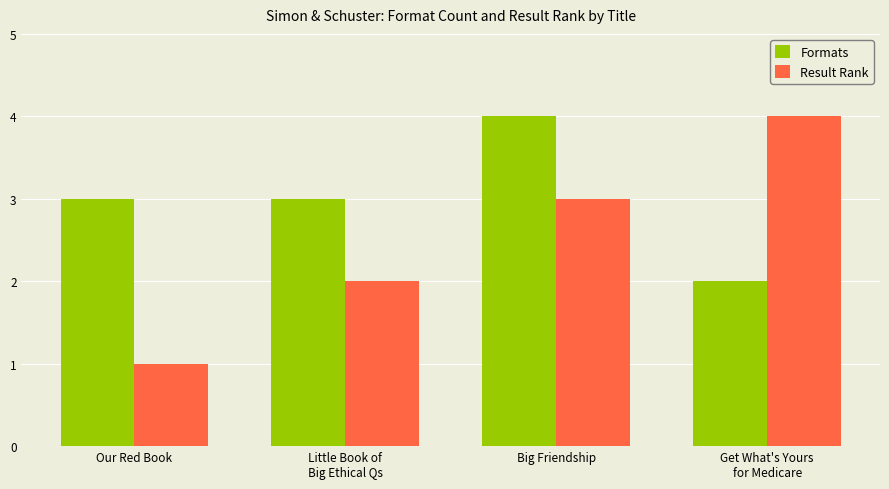

At Big Friendship, list the series in order from smallest to largest.

Result Rank, Formats